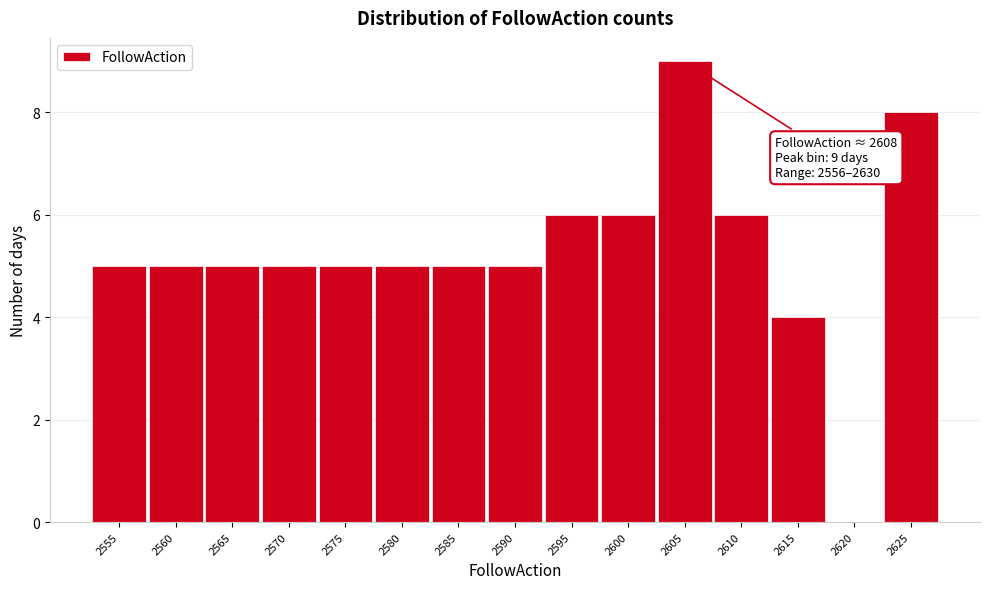

Reading left to right, list all the values displayed in this chart.

2555=5	2560=5	2565=5	2570=5	2575=5	2580=5	2585=5	2590=5	2595=6	2600=6	2605=9	2610=6	2615=4	2620=0	2625=8